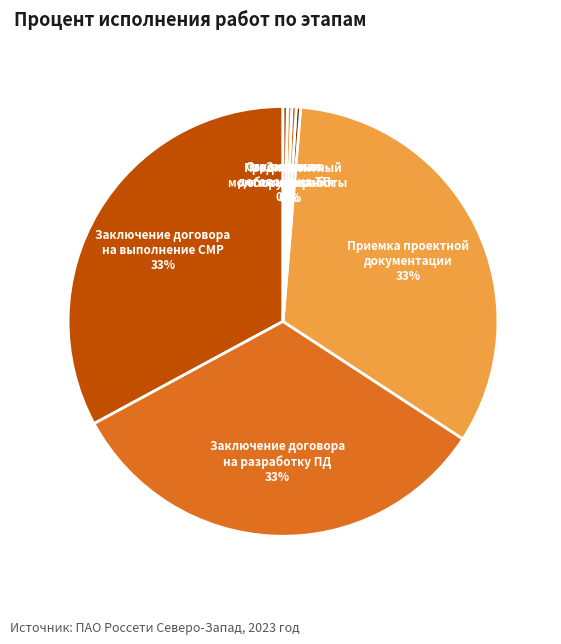

Count the number of slices in the pie.

7